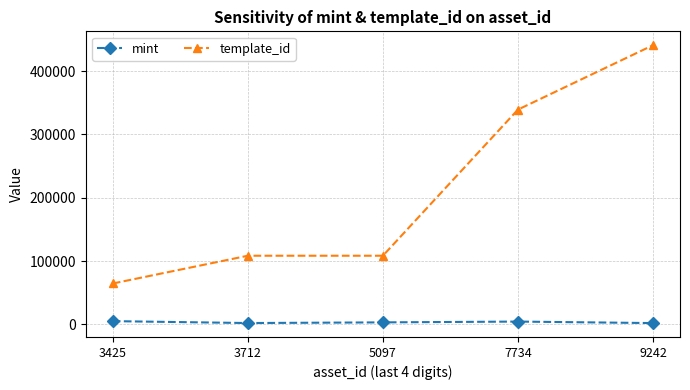

What is the total value across all series at 5097?

111737